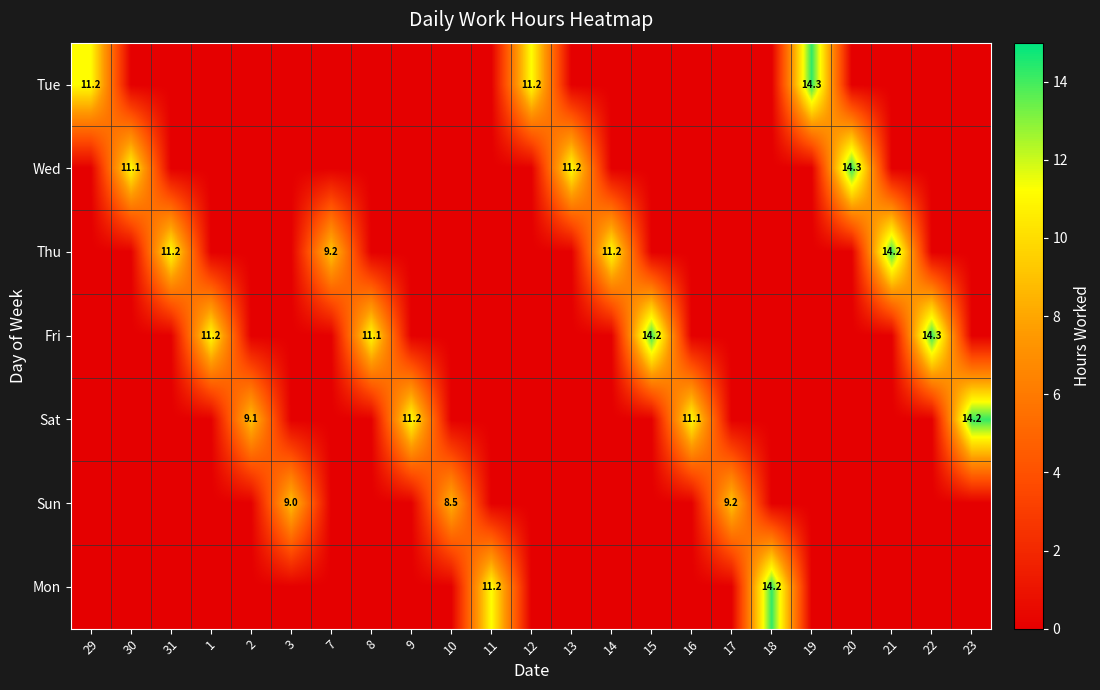

Is it true that Sun equals 5.8 at 17?

False